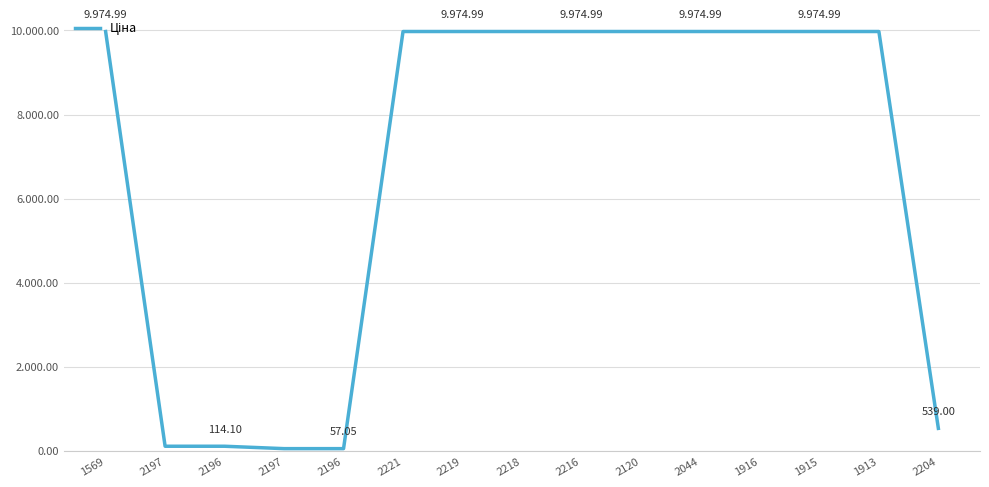

Rank the categories by value from lowest to highest.

2197, 2196, 2197, 2196, 2204, 1569, 2221, 2219, 2218, 2216, 2120, 2044, 1916, 1915, 1913